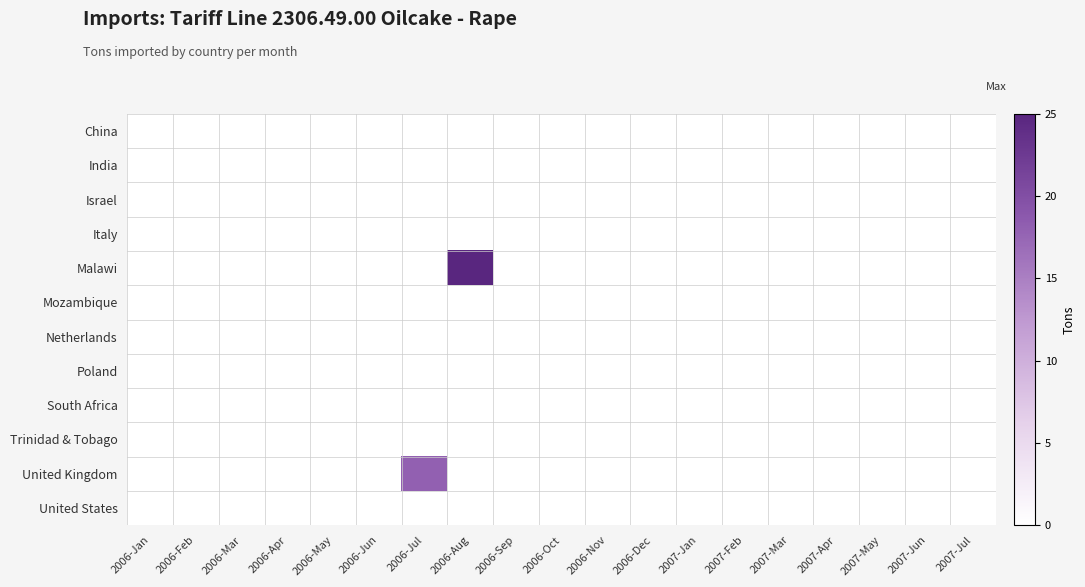

At which category is the sum across all series the highest?

2006-Aug